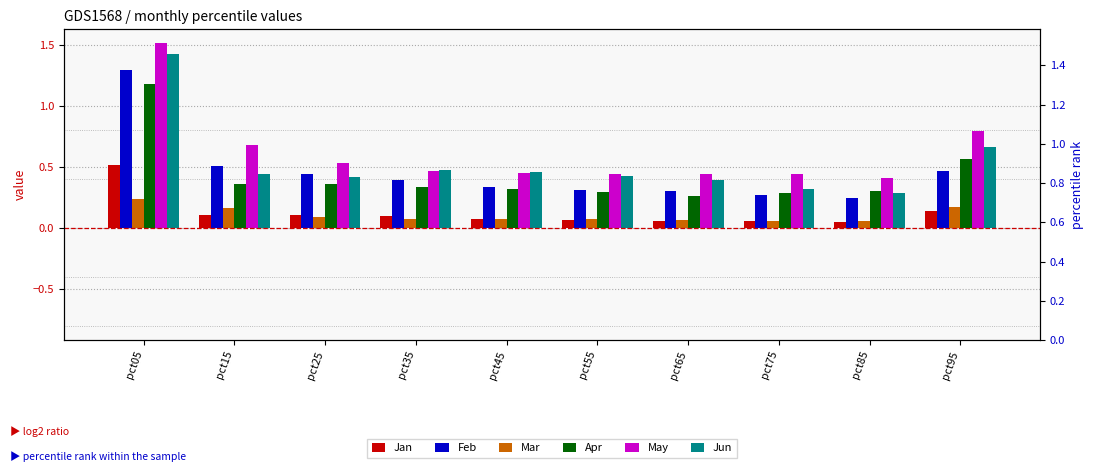

Which category has the lowest value in the Mar series?

pct85